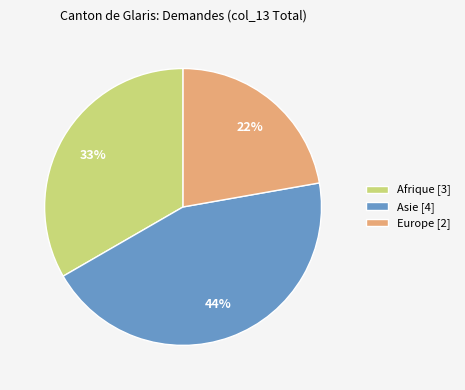

What is the largest slice in the pie chart?

Asie